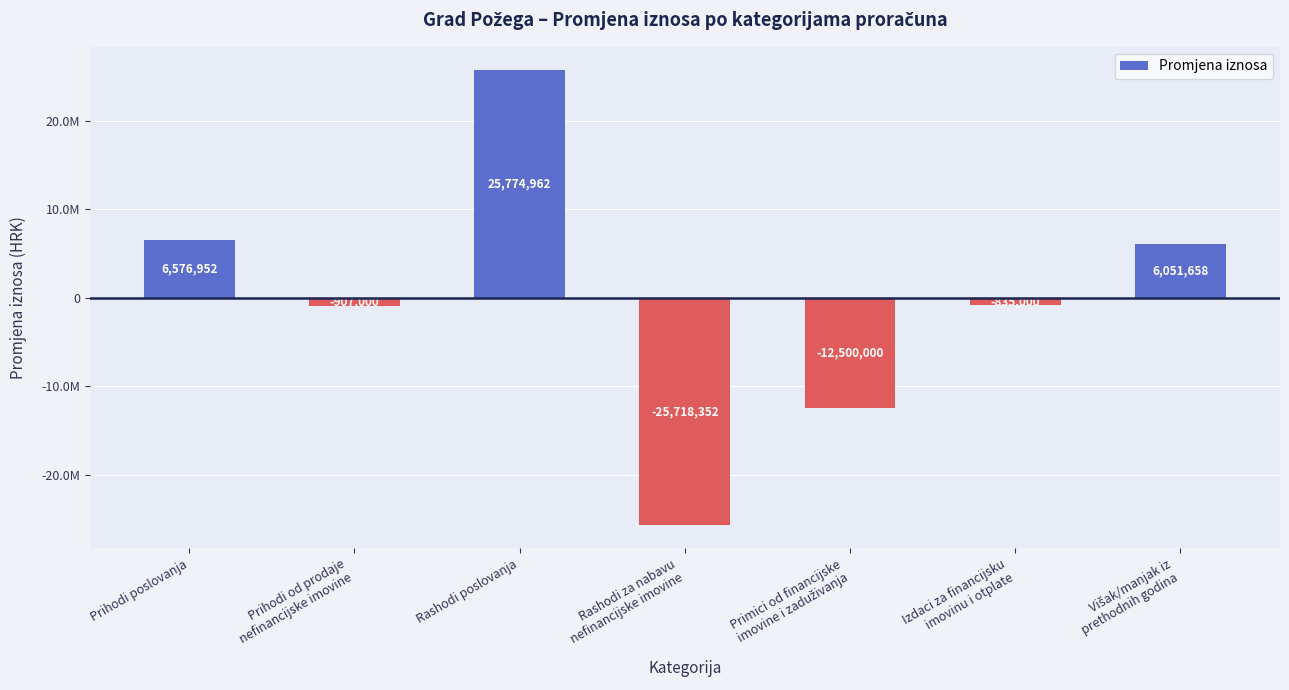

What is the label of the 5th bar from the right?

Rashodi poslovanja